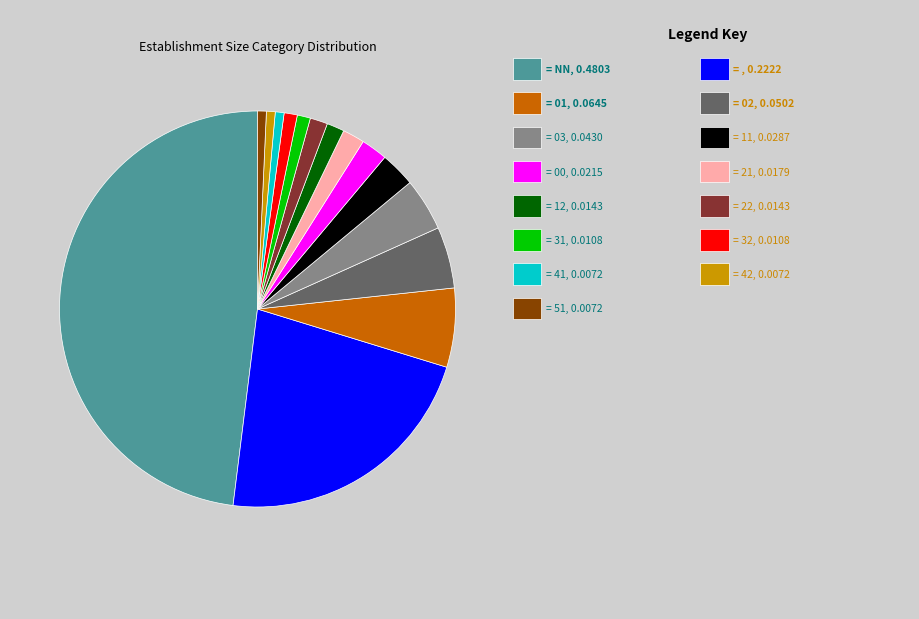

Does any single category account for the majority?

No